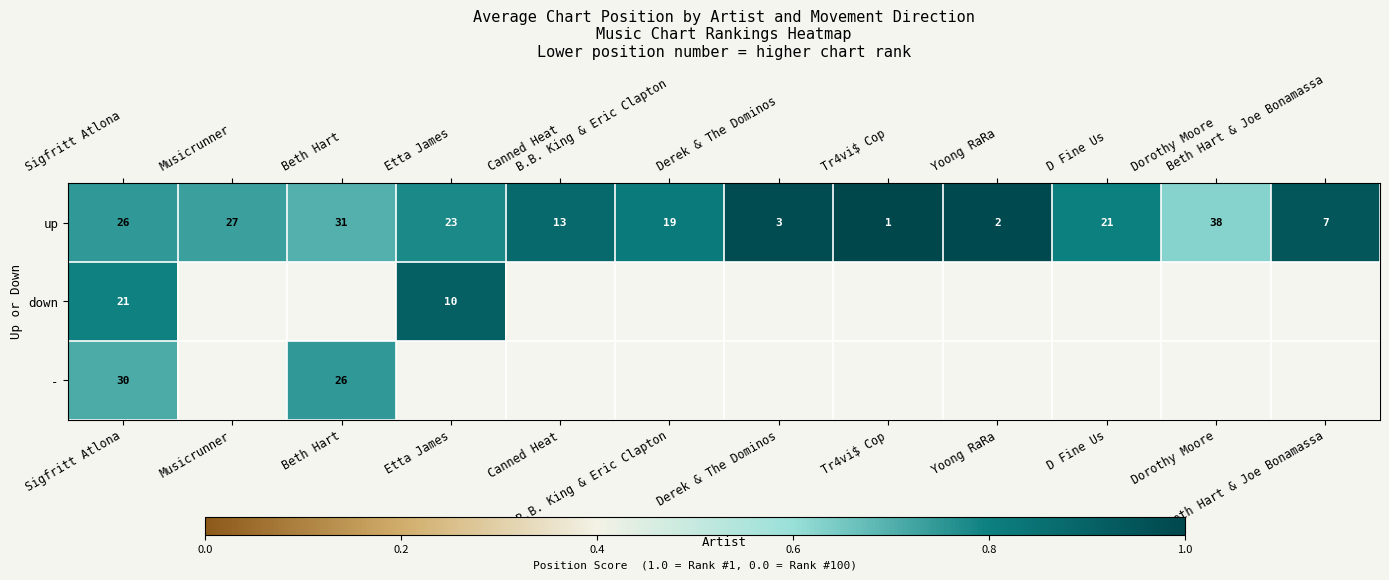

At which category is the sum across all series the highest?

Sigfritt Atlona